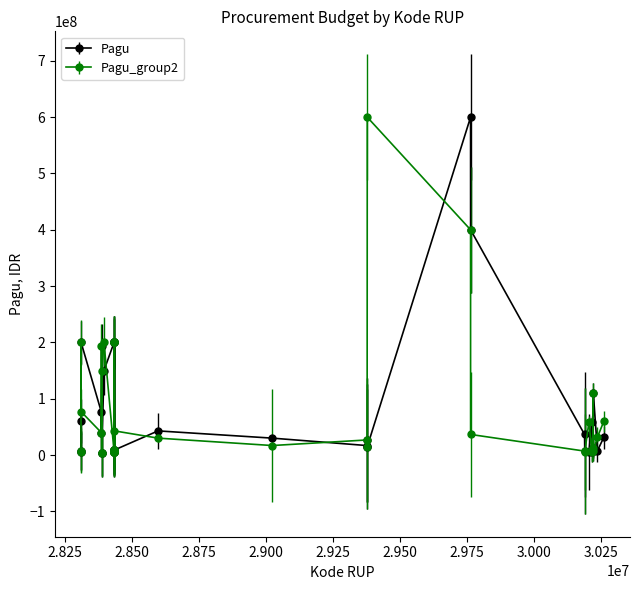

What is the maximum value shown in the chart?

600000000